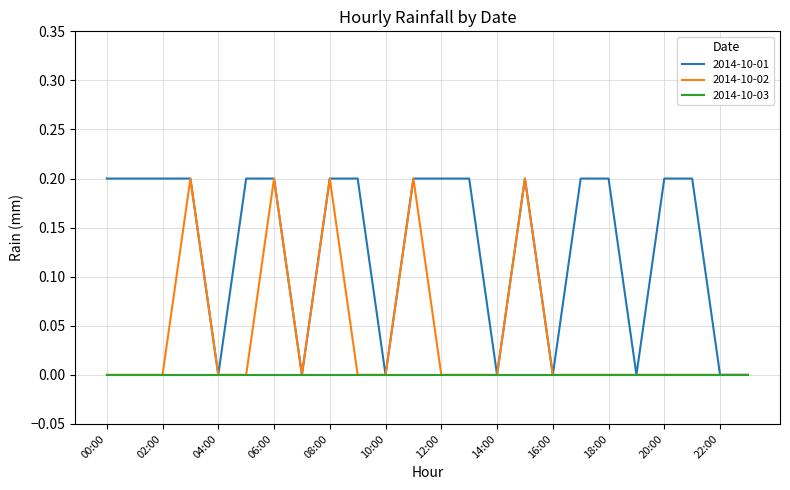

List the series in order of their overall mean, lowest first.

2014-10-03, 2014-10-02, 2014-10-01